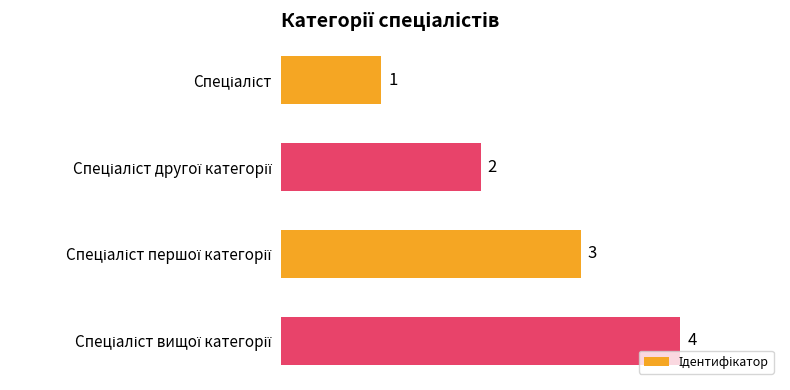

Count the values in the range 2 to 4.

3